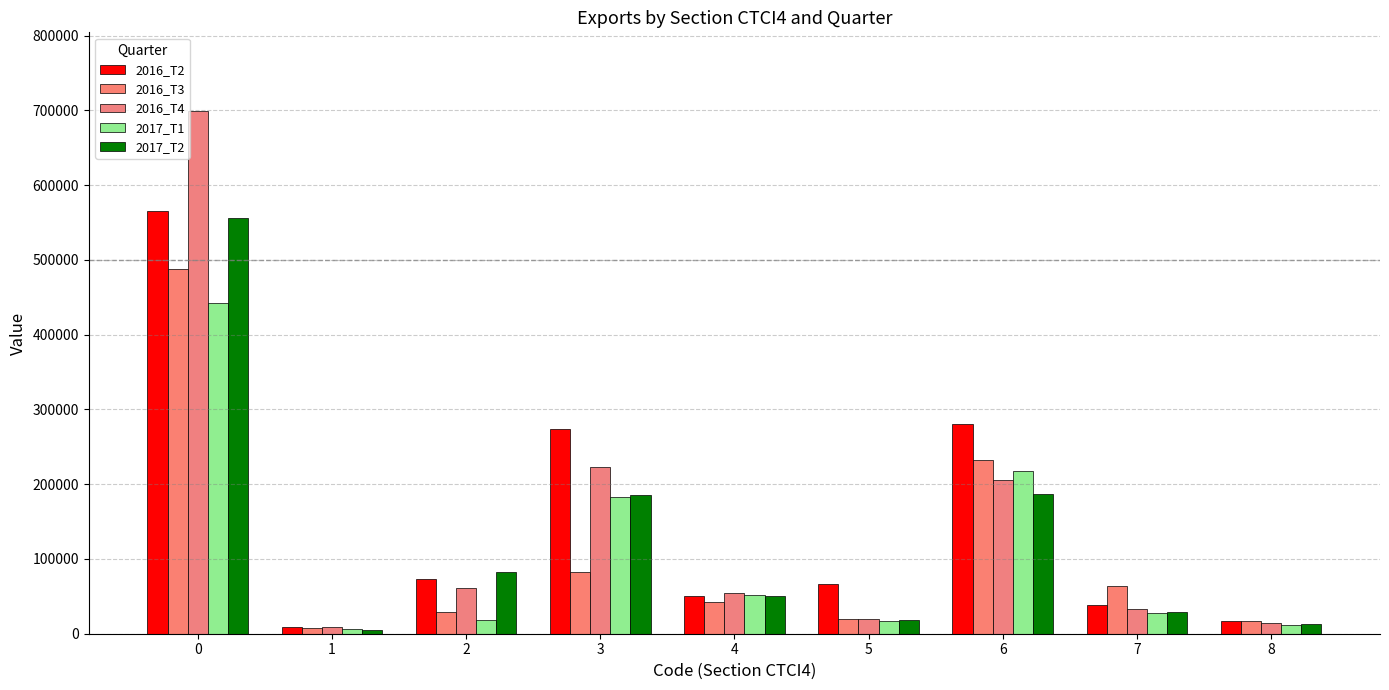

What is the lowest value of the 2017_T2 series?

4955.9